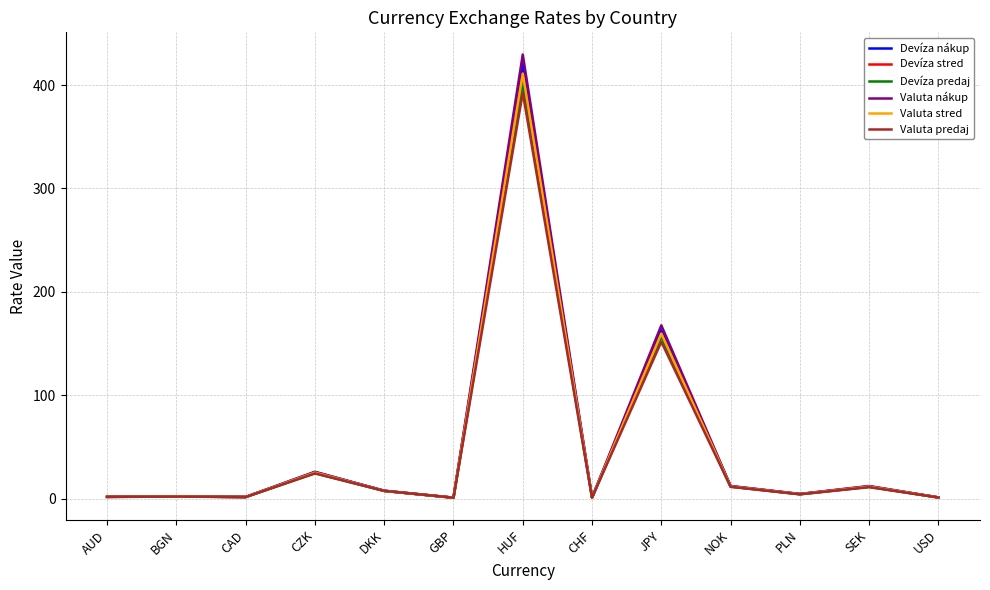

At which category does Devíza predaj reach its first local valley?

CAD